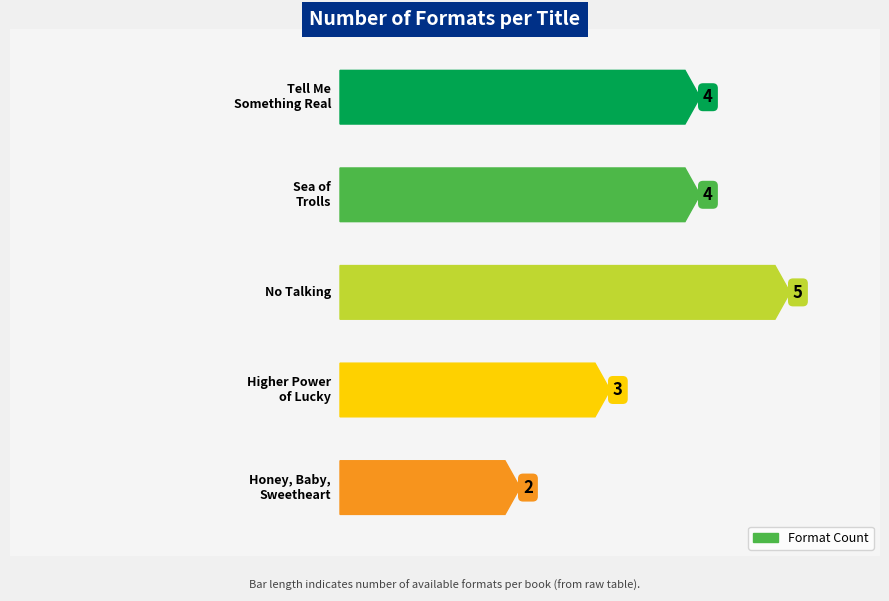

At which label does the data first exceed 4?

No Talking